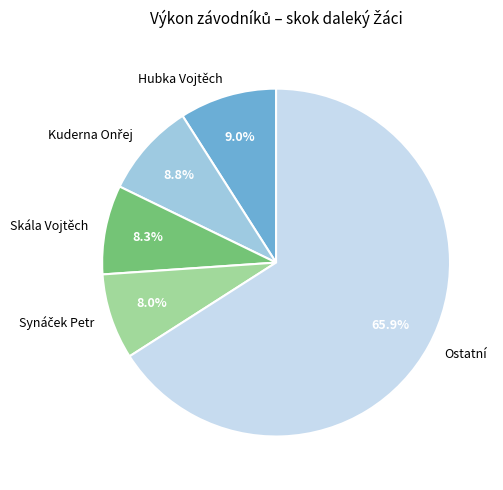

How many slices are in this pie chart?

5